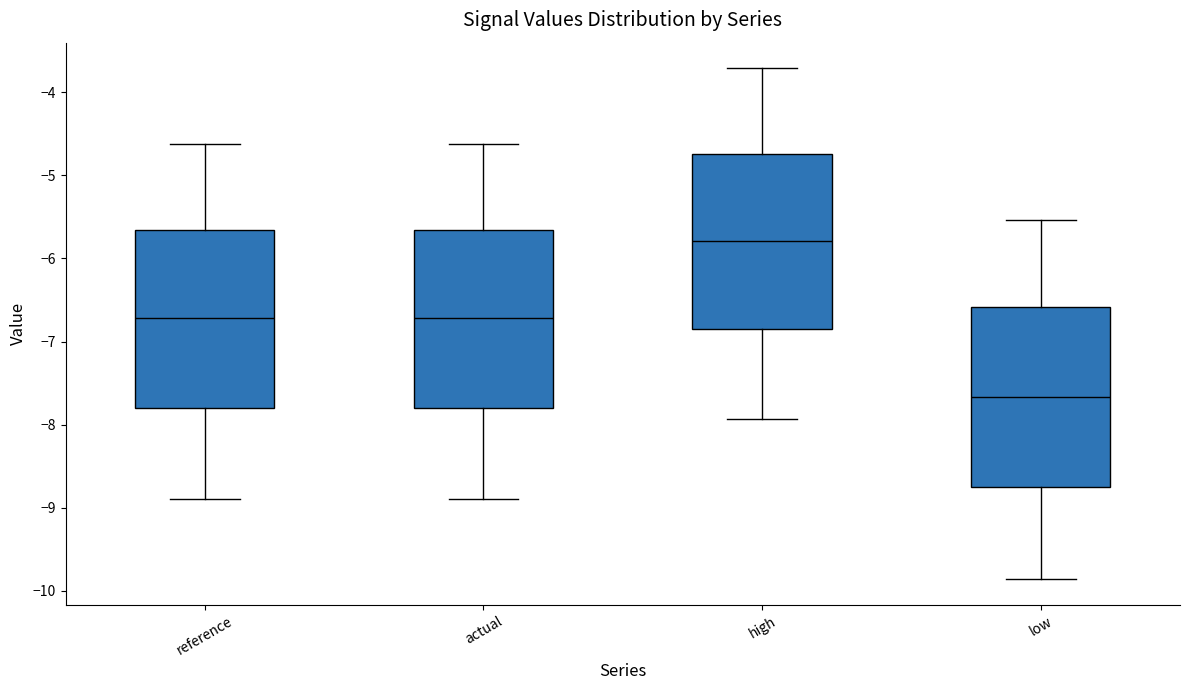

Reading left to right, transcribe this box plot: for each box, give where its median line is, the range the box spans, and where its two whiskers end, as read against the y-axis. The values are not printed on the chart, so give them approximately, as read against the axis.

reference: median -6.7, box -7.8 to -5.7, whiskers -8.9 to -4.6
actual: median -6.7, box -7.8 to -5.7, whiskers -8.9 to -4.6
high: median -5.8, box -6.9 to -4.7, whiskers -7.9 to -3.7
low: median -7.7, box -8.8 to -6.6, whiskers -9.9 to -5.5